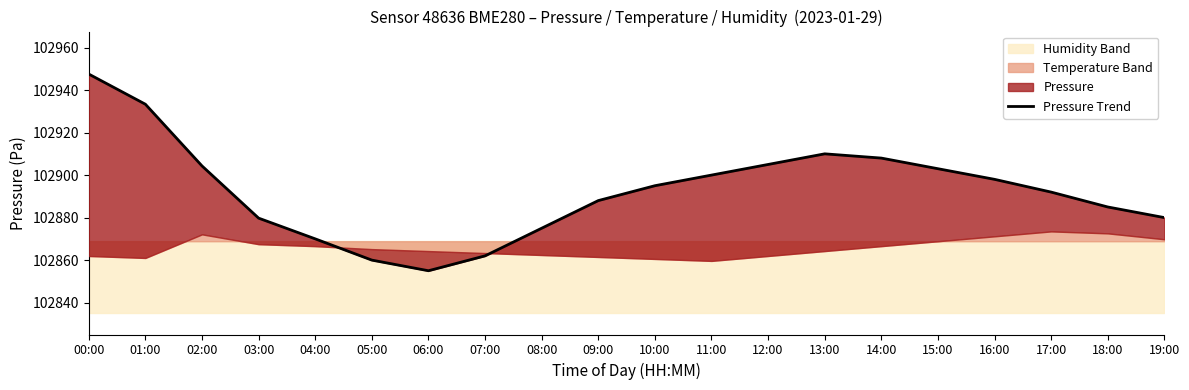

True or false: there are more than 1 points higher than both neighbors.

False